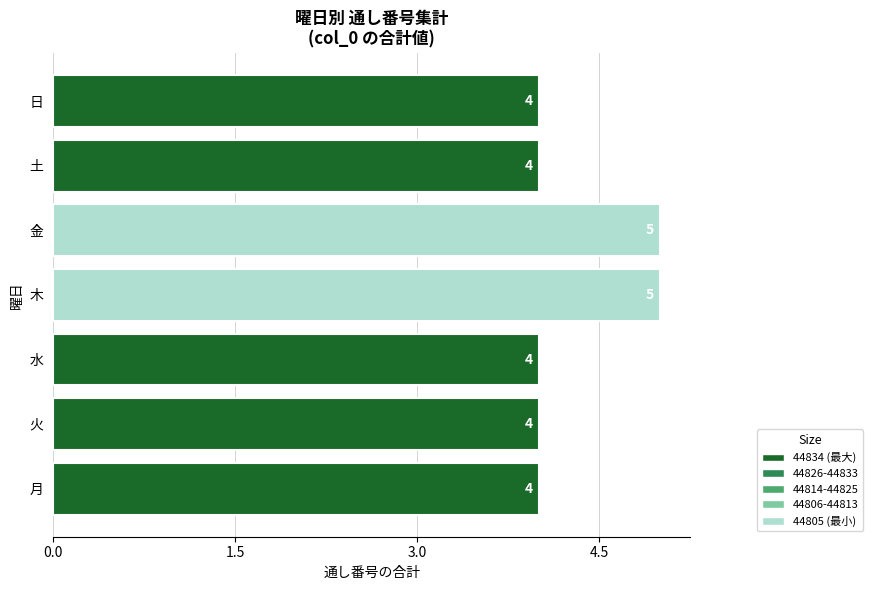

True or false: the data shows 7 at 金.

False